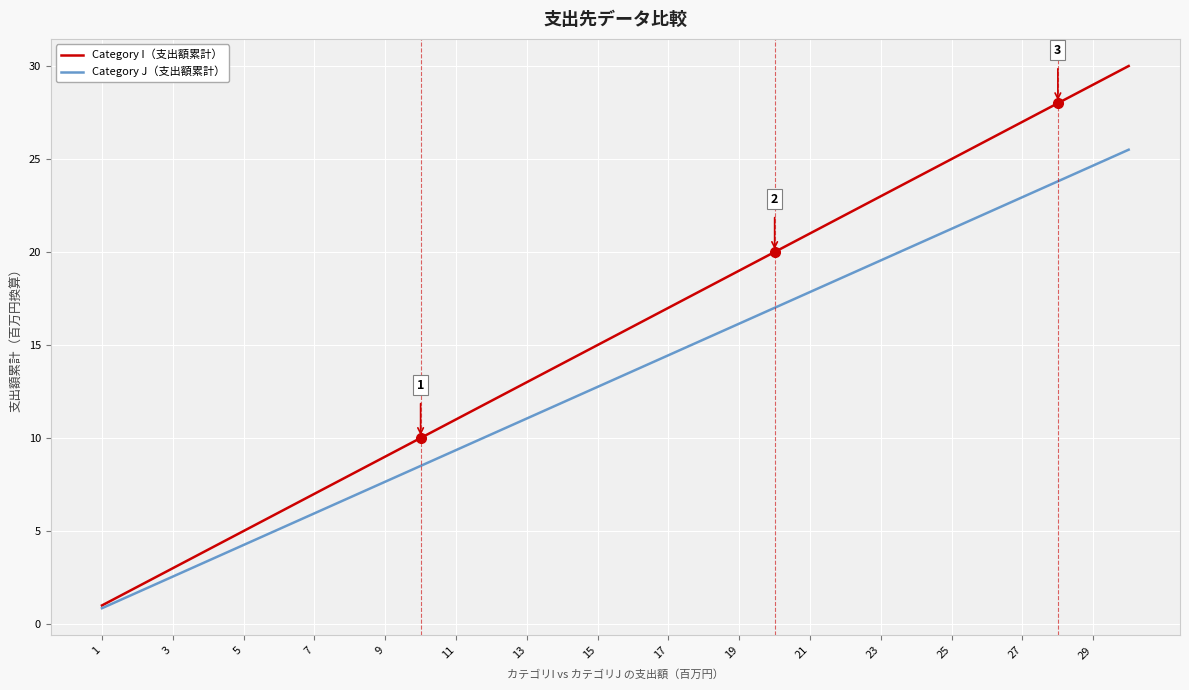

What is the lowest value of the Category I（支出額累計） series?

1.0